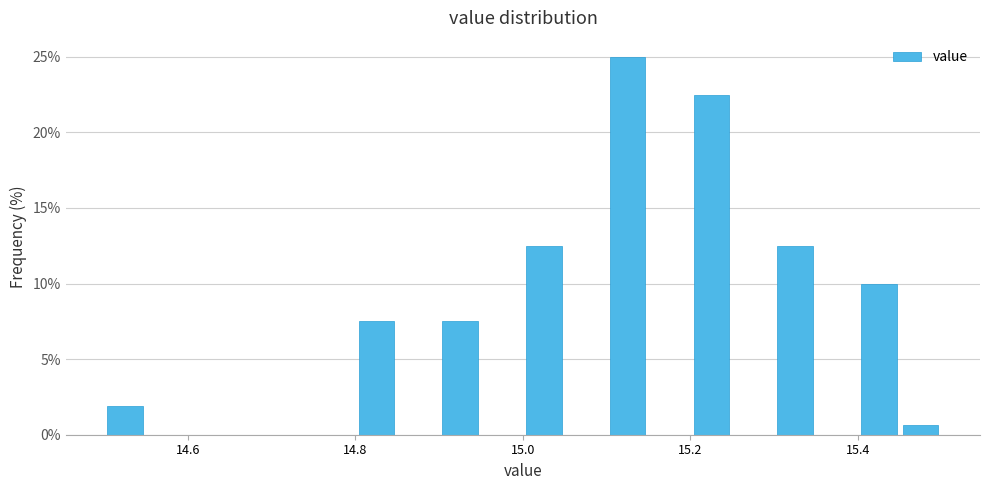

Read against the x-axis, roughly where is the centre of the tallest bar?

15.12